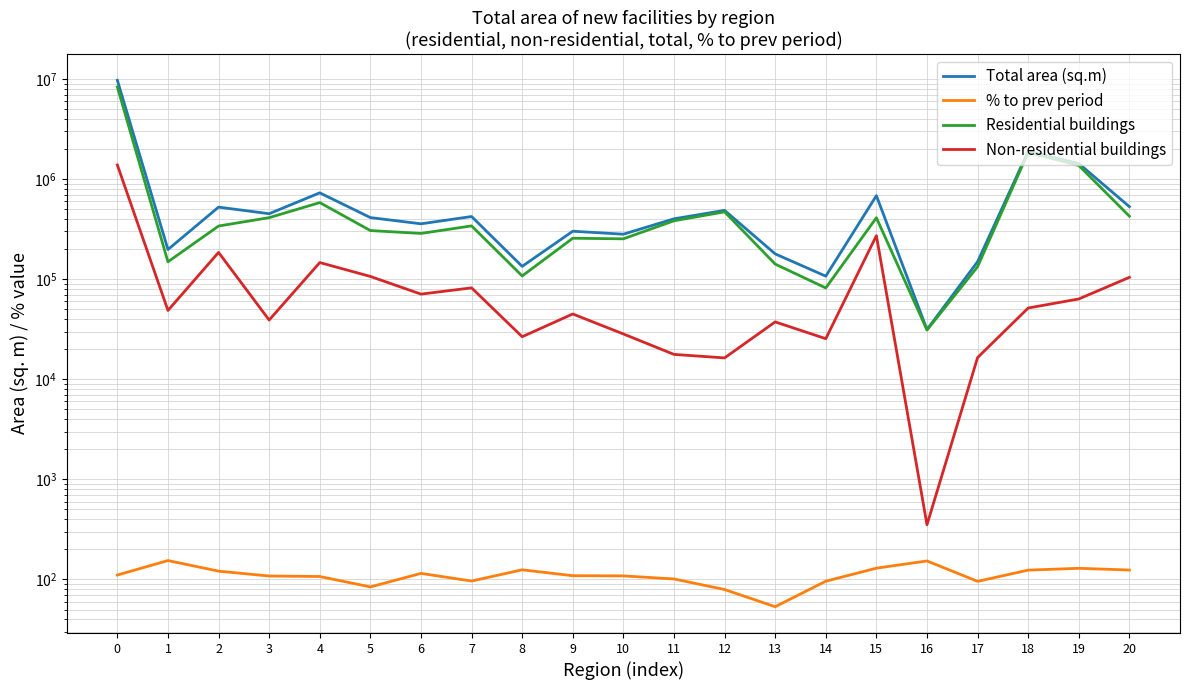

Rank the categories by Residential buildings value from lowest to highest.

16, 14, 8, 17, 13, 1, 10, 9, 6, 5, 2, 7, 11, 15, 3, 20, 12, 4, 19, 18, 0